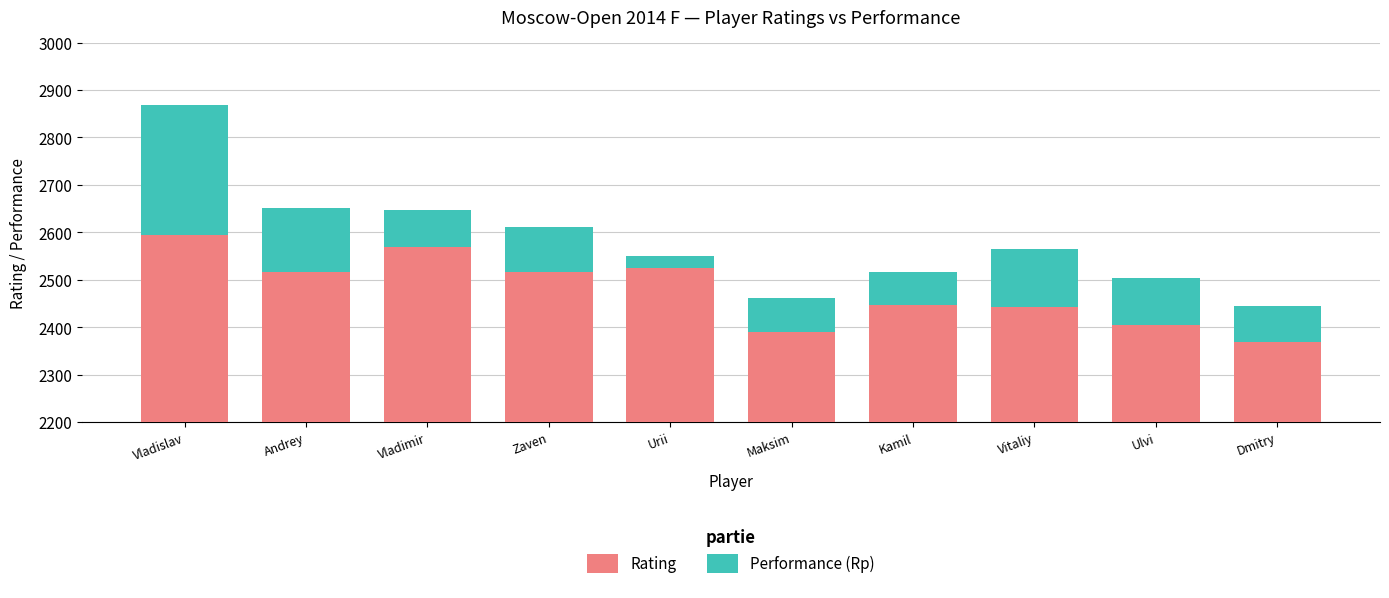

What is the label of the 7th bar from the left?

Kamil